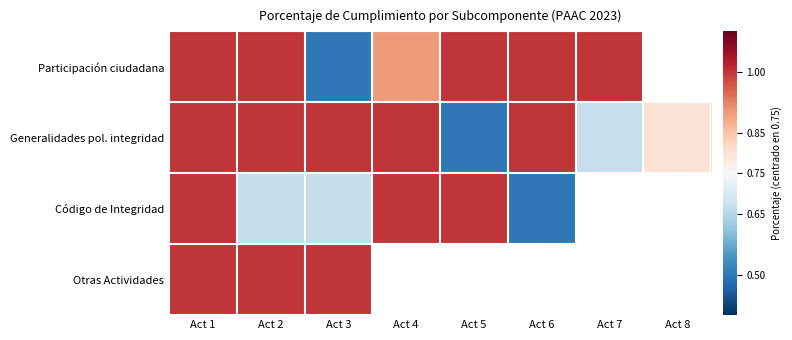

Which series has the largest total across all categories?

Generalidades pol. integridad